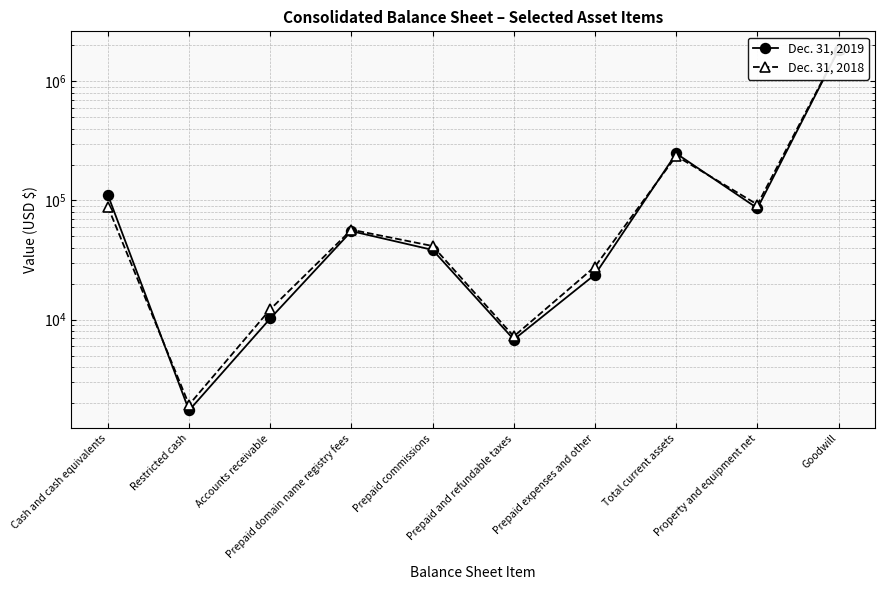

At how many categories does at least one series exceed 145682?

2